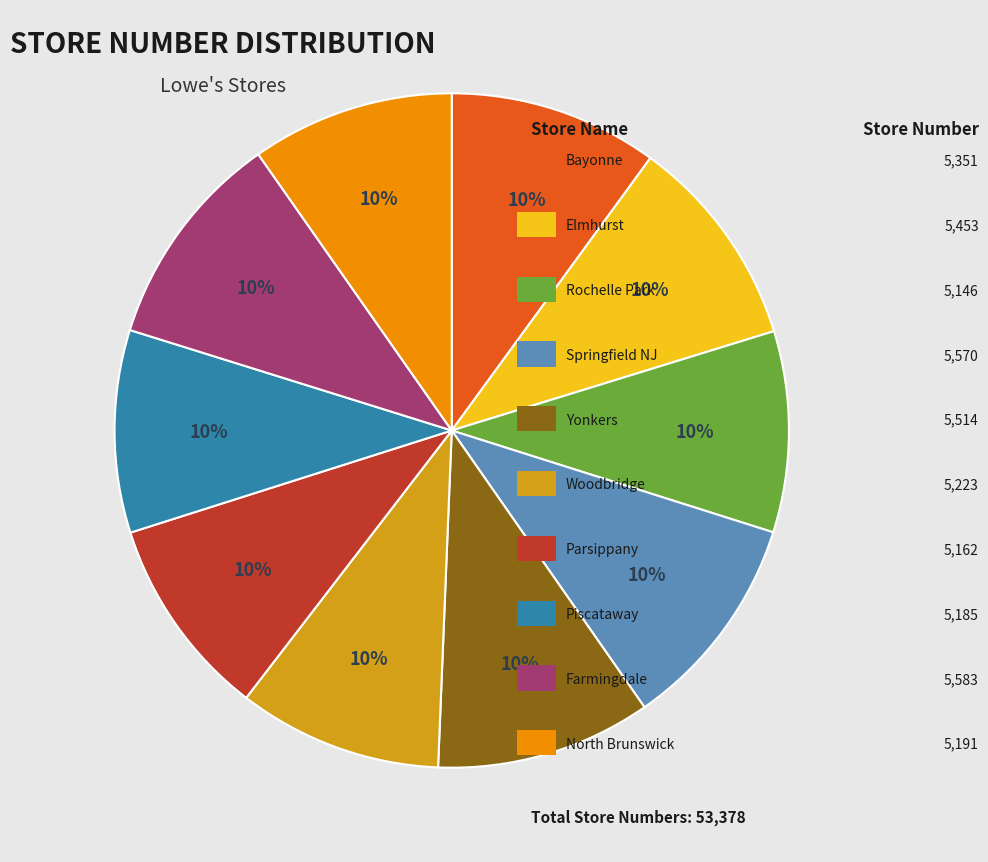

Does any single category account for the majority?

No